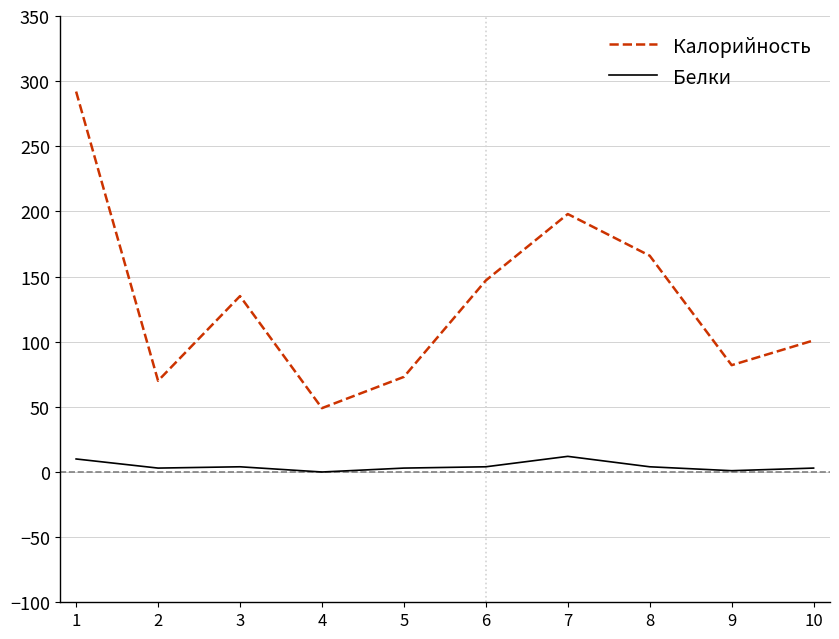

What is the spread (max minus min) of values at 2?

67